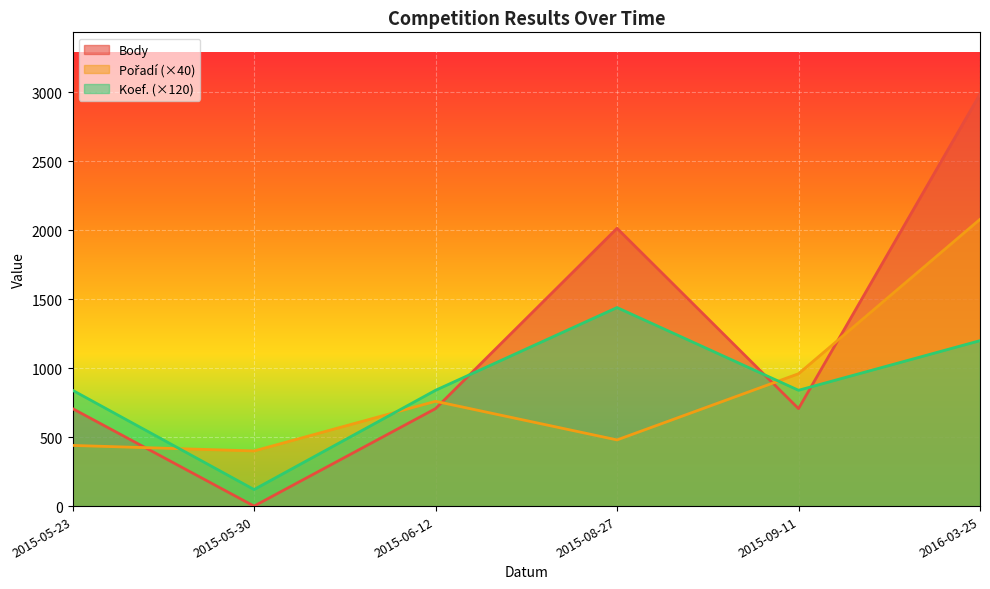

At 2015-09-11, list the series in order from smallest to largest.

Body, Koef., Pořadí